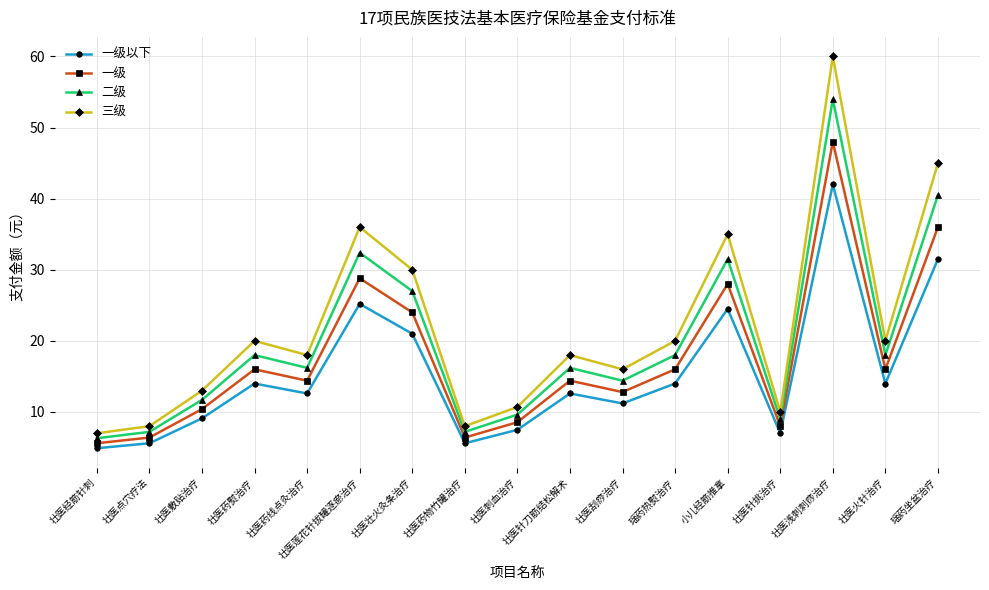

Rank the series by their average value, from highest to lowest.

三级, 二级, 一级, 一级以下